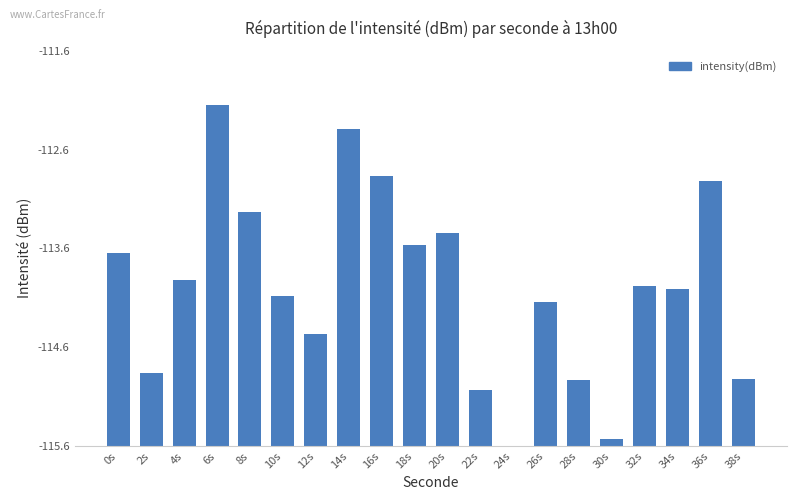

What position from the left is 14s?

8